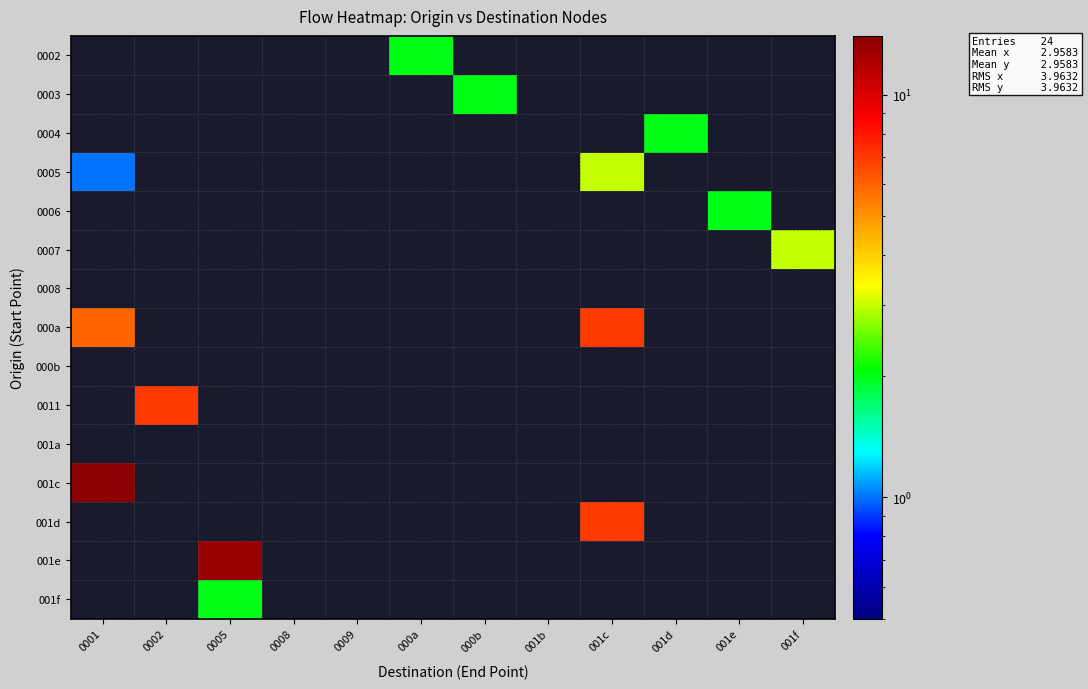

At how many categories does at least one series exceed 7?

2